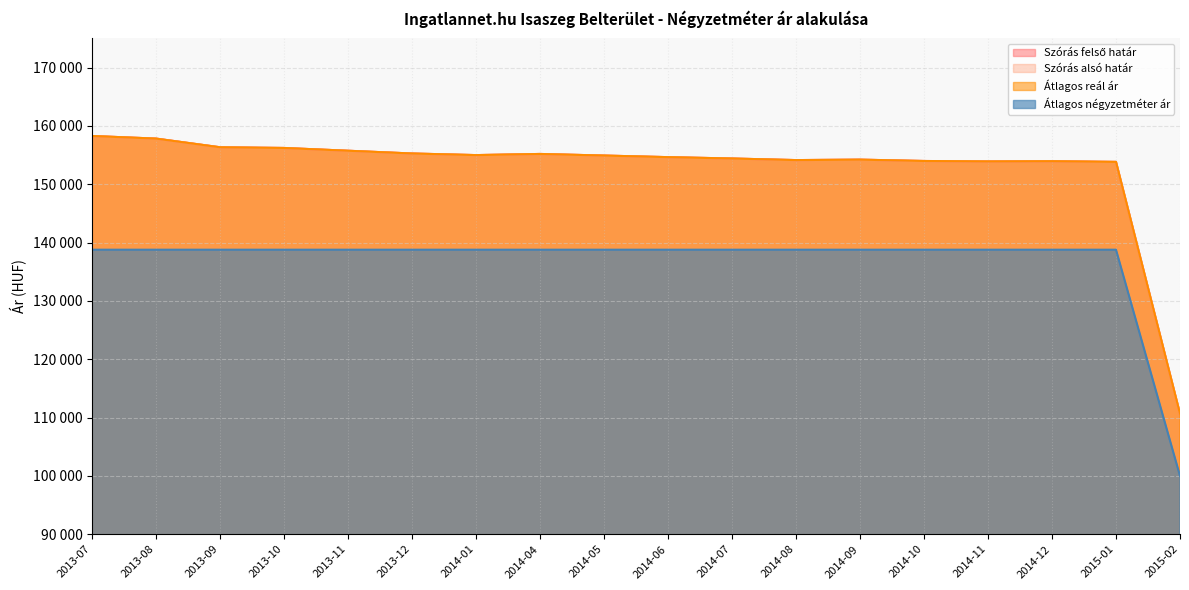

Is the value of Átlagos négyzetméter ár at 2014-08 greater than the value of Szórás alsó határ at 2014-05?

No